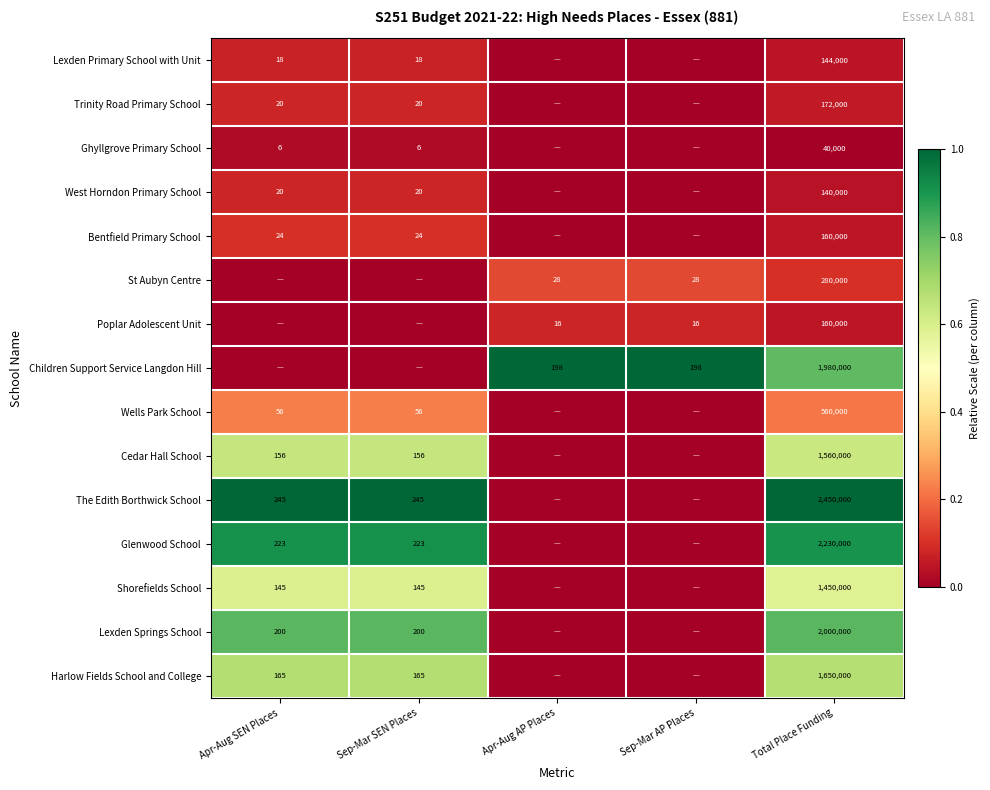

Is the value of The Edith Borthwick School at Total Place Funding greater than the value of Children Support Service Langdon Hill at Total Place Funding?

Yes